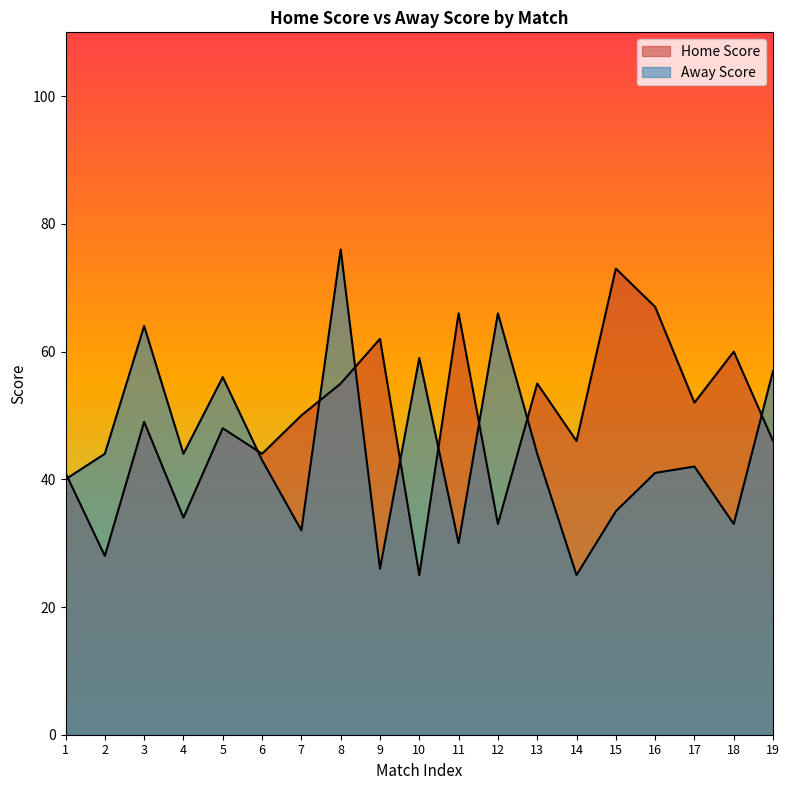

Where does the Away Score series first go above 43?

2